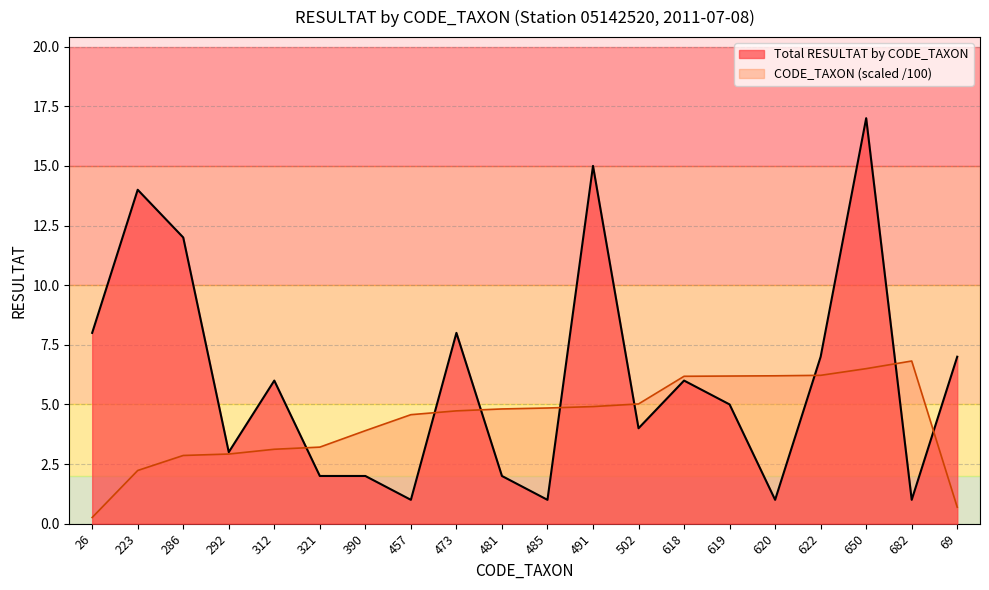

List the series in order of their overall mean, lowest first.

CODE_TAXON (scaled /100), Total RESULTAT by CODE_TAXON